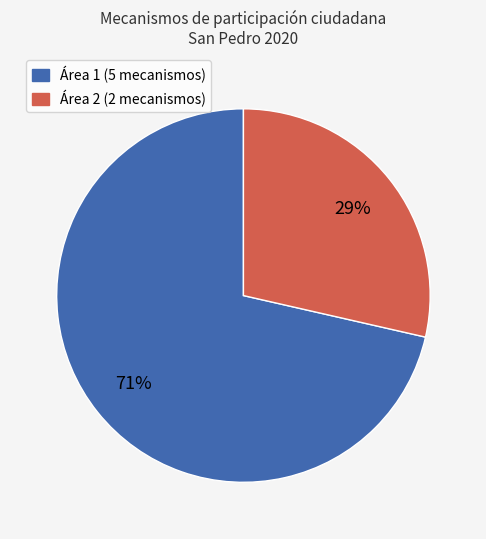

Count the number of slices in the pie.

2